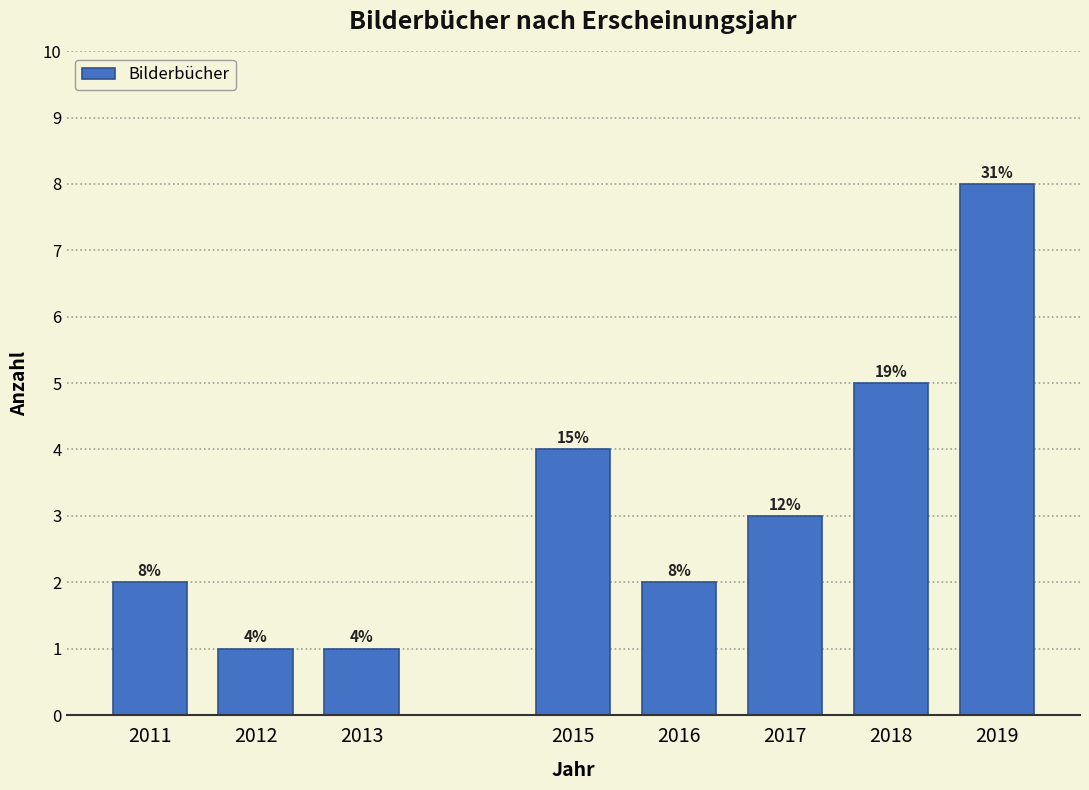

Reading left to right, extract all data points from this chart.

2011=2	2012=1	2013=1	2015=4	2016=2	2017=3	2018=5	2019=8